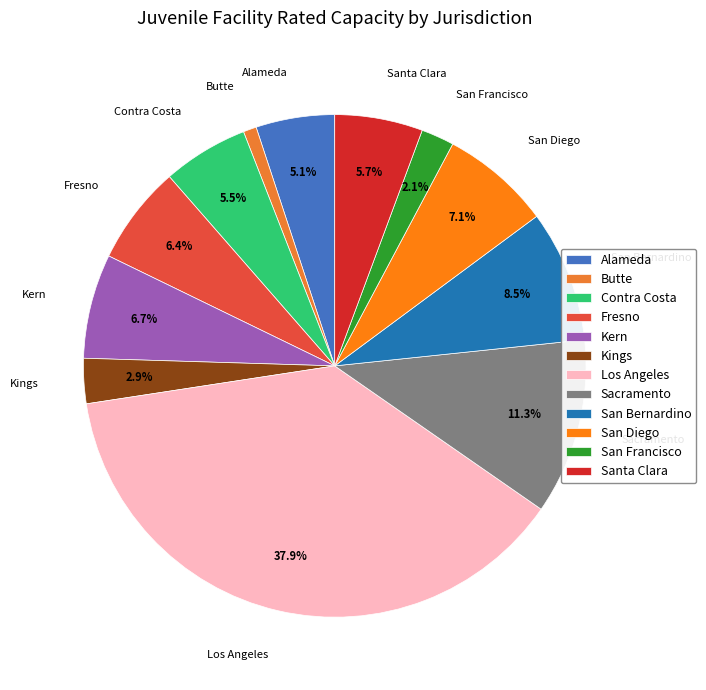

Is Fresno the majority of the pie?

No